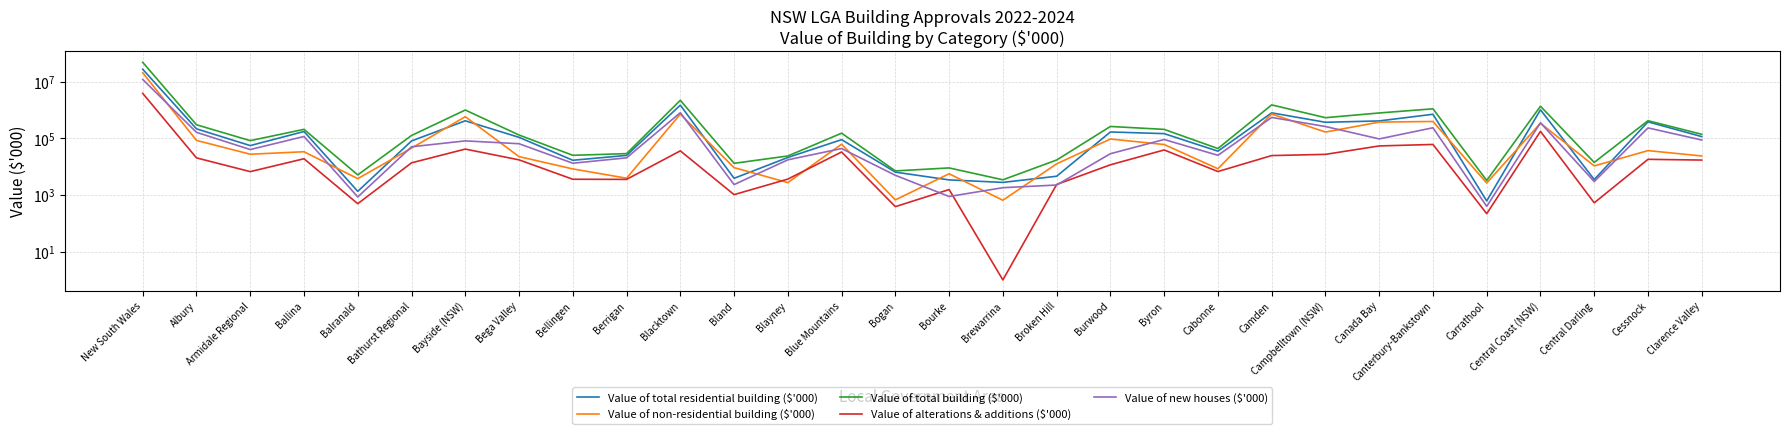

Where is the first local maximum for Value of new houses ($'000)?

Ballina